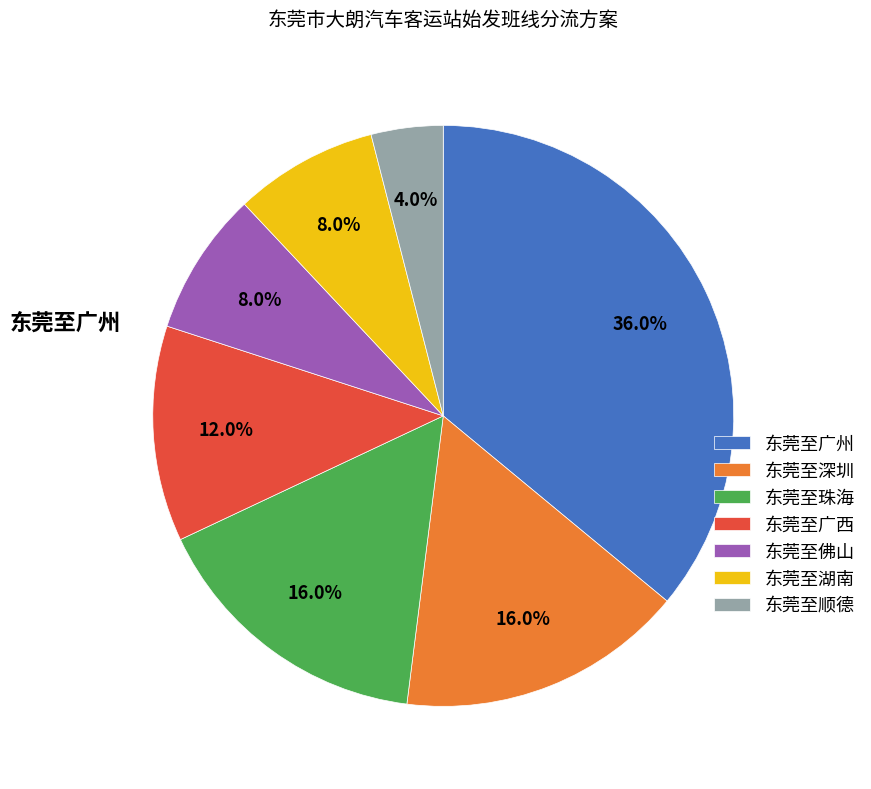

Which has a higher value, 东莞至珠海 or 东莞至佛山?

东莞至珠海